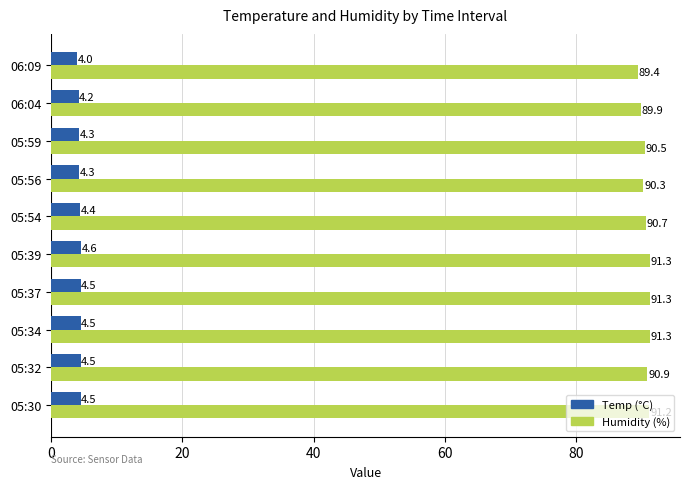

Where is Temp (°C) nearest to the value 4?

06:09